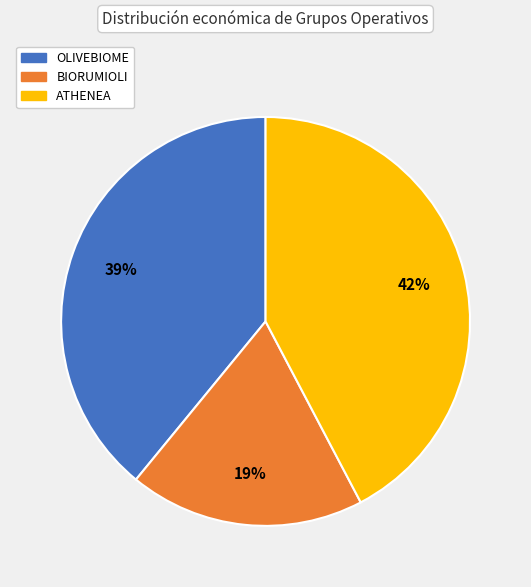

What is the ratio of the value at OLIVEBIOME to the value at BIORUMIOLI?

2.1